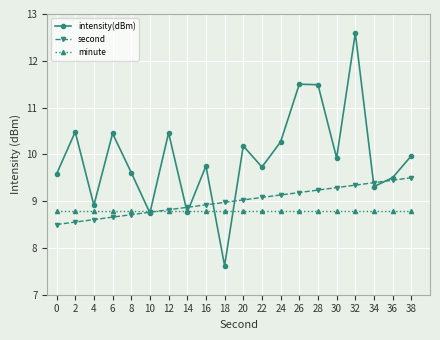

Rank the series by their average value, from lowest to highest.

minute, second, intensity(dBm)